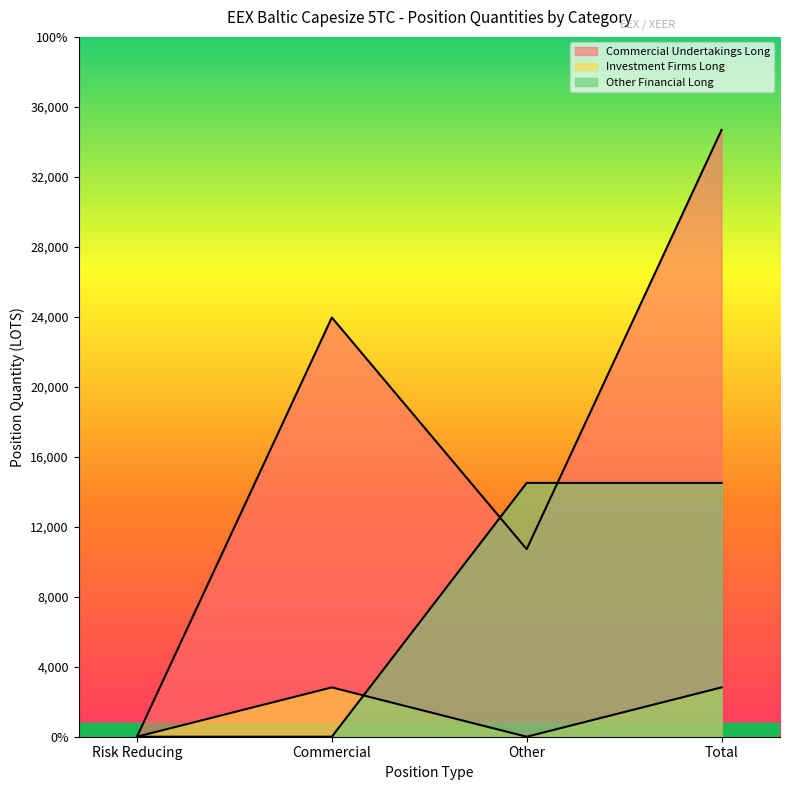

How many data points in Commercial Undertakings Long are above 23961?

2